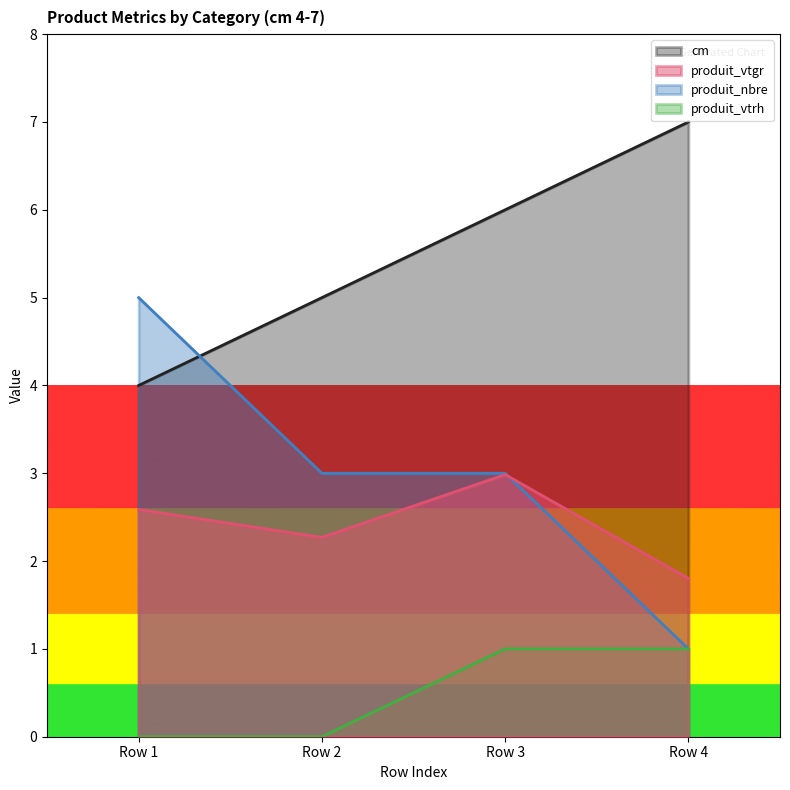

Reading left to right, extract all data points from this chart.

cm: 4.0	5.0	6.0	7.0
produit_vtgr: 2.6	2.3	3.0	1.8
produit_nbre: 5.0	3.0	3.0	1.0
produit_vtrh: 0.0	0.0	1.0	1.0